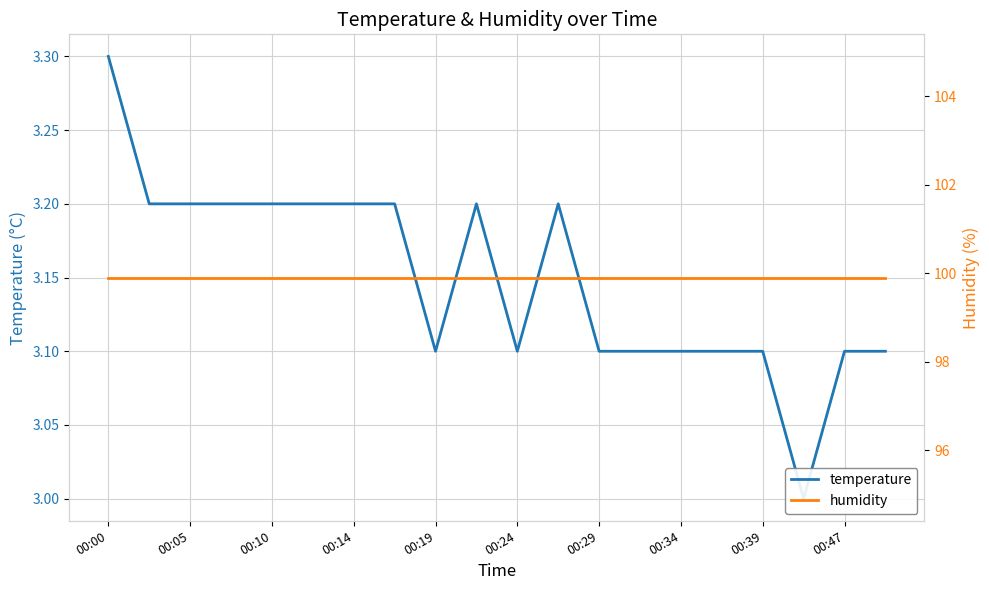

What is the maximum value shown in the chart?

99.9